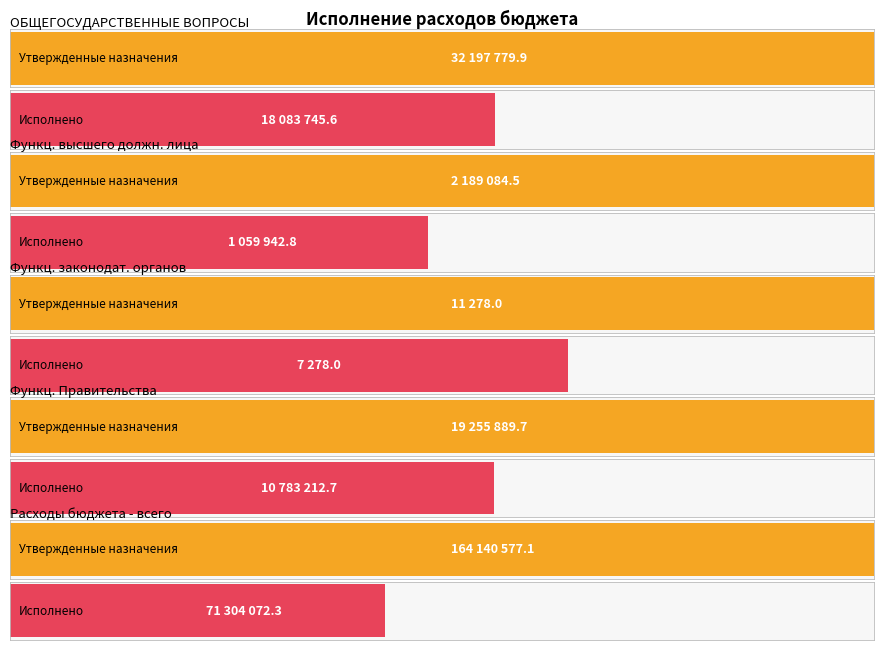

What is the total value across all series at Функционирование высшего должностного лица?

3249027.3